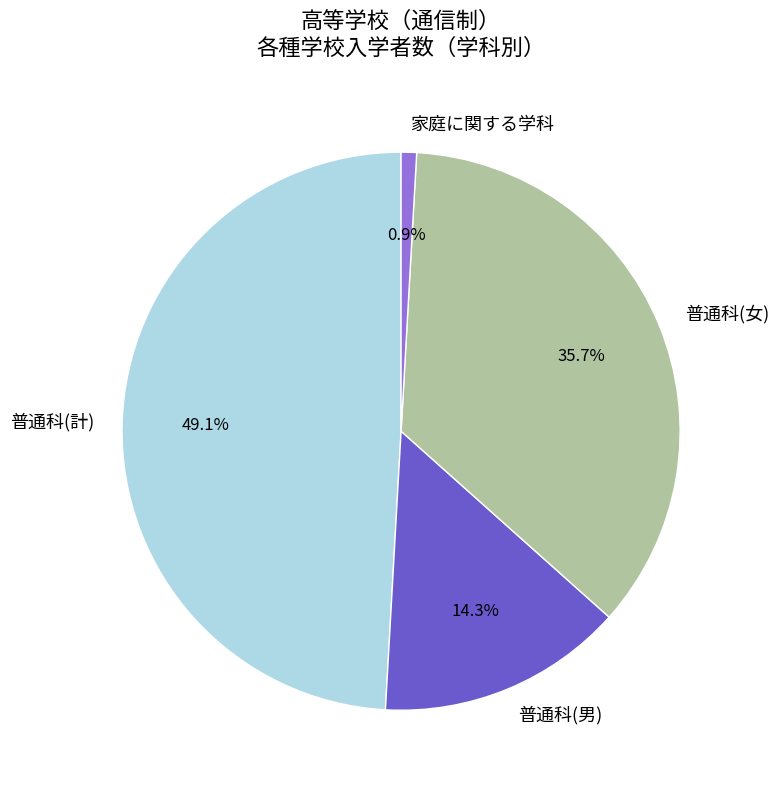

What is the smallest slice in the pie chart?

家庭に関する学科